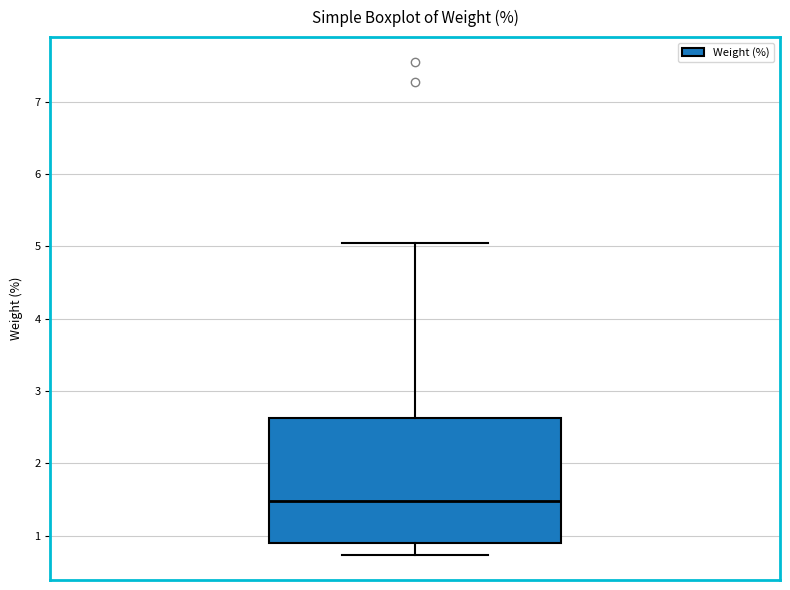

Transcribe this box plot: give where the median line is, the range the box spans, and where the two whiskers end, as read against the y-axis. The values are not printed on the chart, so give them approximately, as read against the axis.

median 1.5, box 0.9 to 2.6, whiskers 0.7 to 5.1